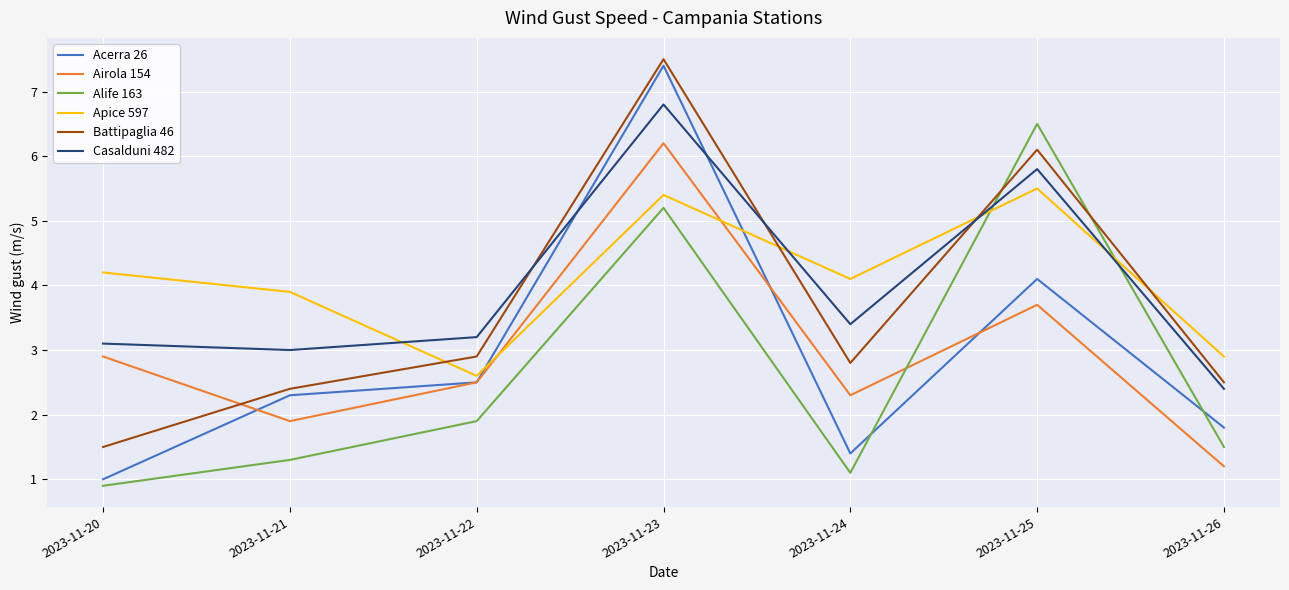

What value does the Casalduni 482 series have at 2023-11-25?

5.8